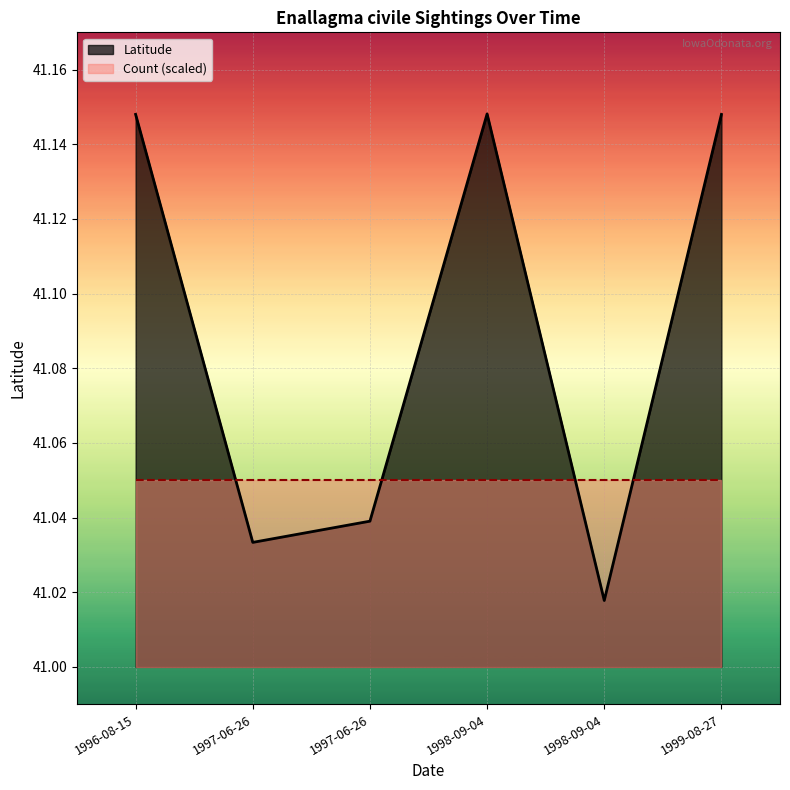

The Latitude series shows 9.2 at 1996-08-15. True or false?

False